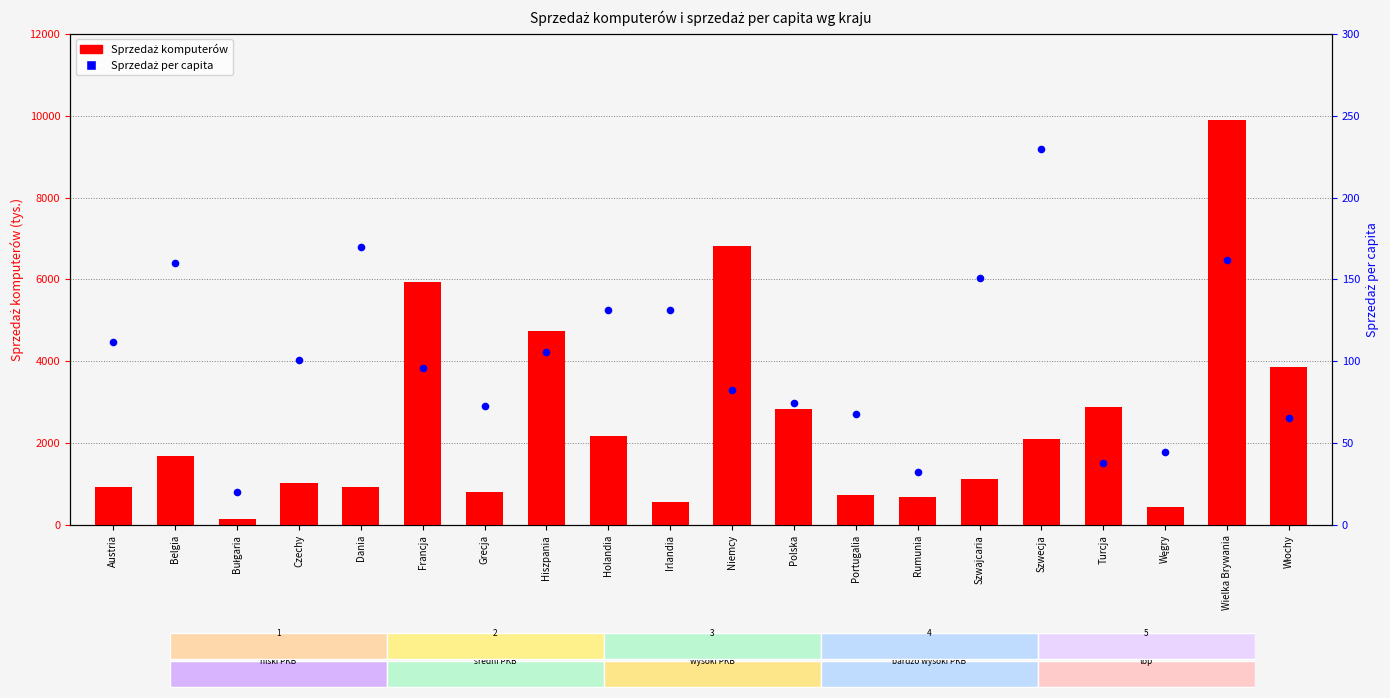

At how many categories does at least one series exceed 8029?

1